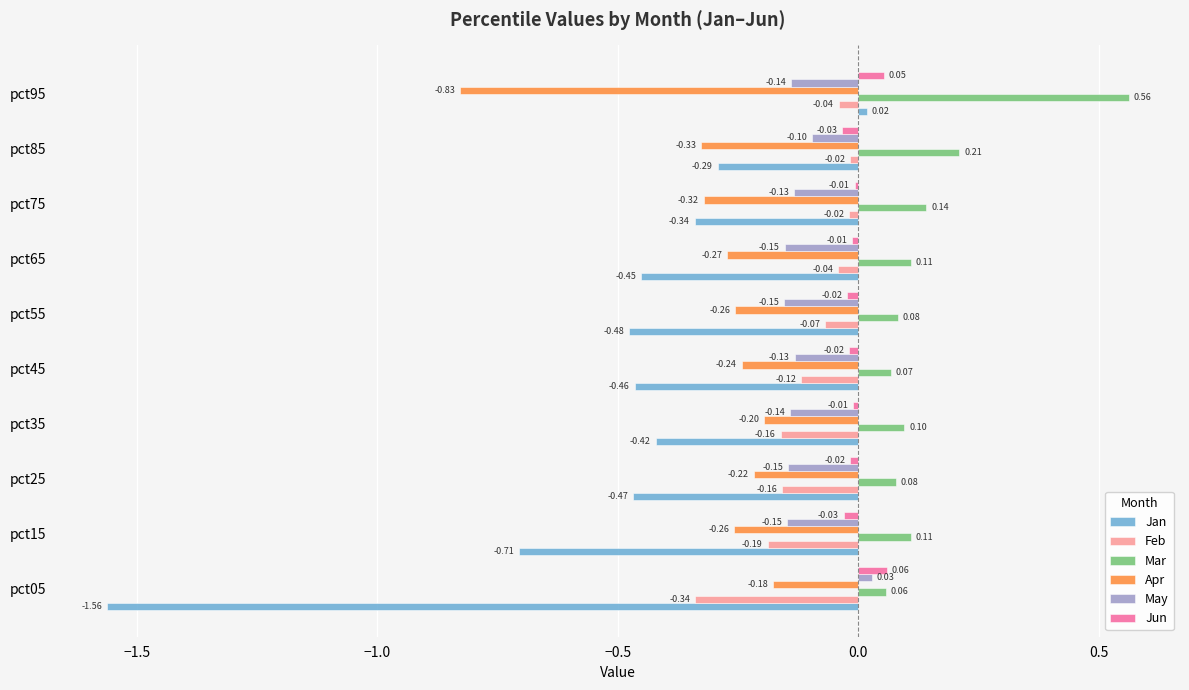

Between pct55 and pct85, which series saw the biggest shift?

Jan